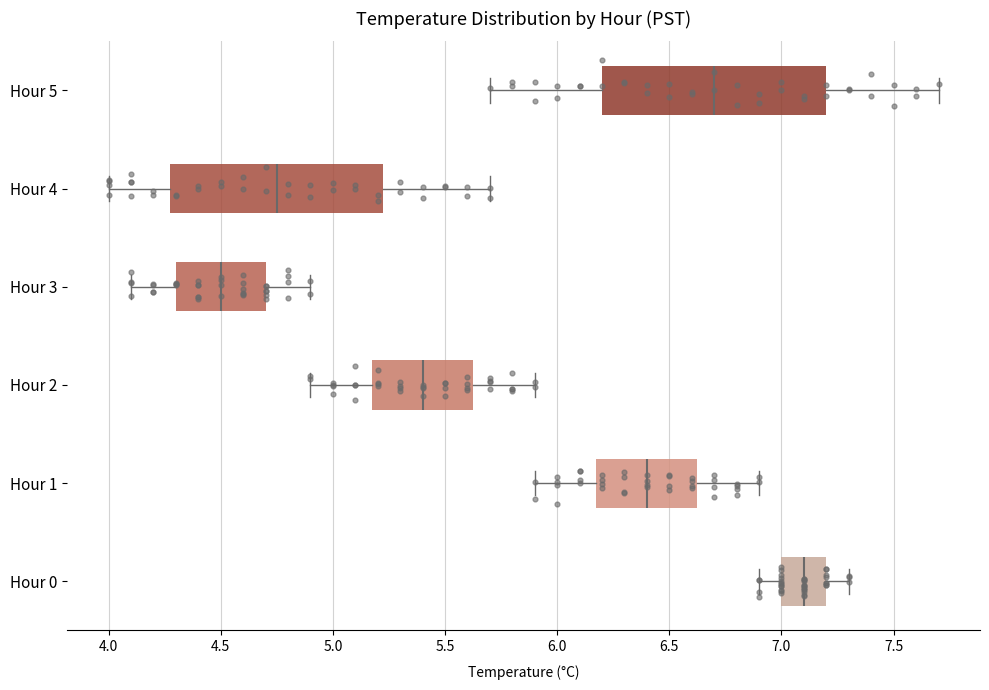

Reading bottom to top, read every box against the x-axis: the position of its median line, the range the box covers, and the ends of its whiskers. The values are not printed on the chart, so give them approximately, as read against the axis.

Hour 0: median 7.10, box 7.00 to 7.20, whiskers 6.90 to 7.30
Hour 1: median 6.40, box 6.20 to 6.65, whiskers 5.90 to 6.90
Hour 2: median 5.40, box 5.20 to 5.65, whiskers 4.90 to 5.90
Hour 3: median 4.50, box 4.30 to 4.70, whiskers 4.10 to 4.90
Hour 4: median 4.75, box 4.30 to 5.25, whiskers 4.00 to 5.70
Hour 5: median 6.70, box 6.20 to 7.20, whiskers 5.70 to 7.70